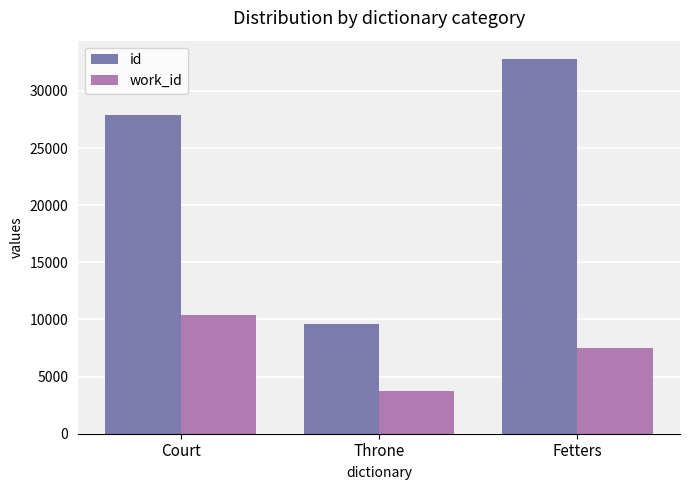

How many data points in work_id are less than 7497?

1